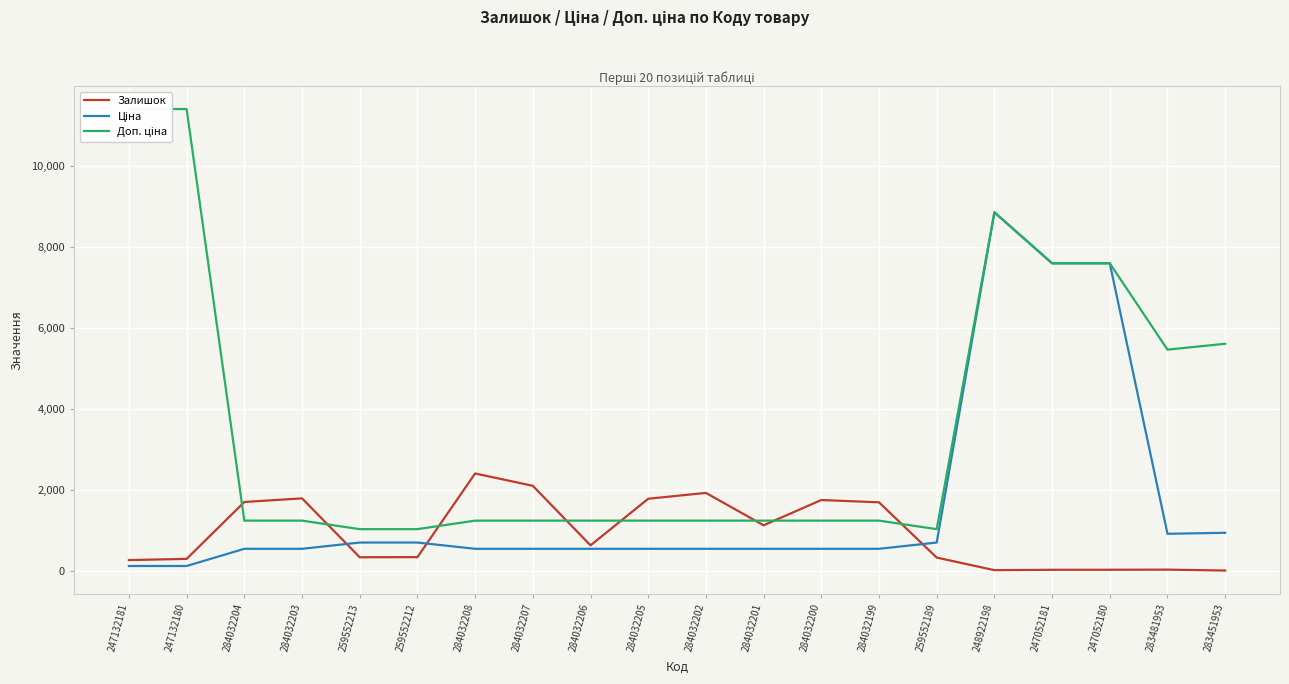

Which category has the lowest value in the Доп. ціна series?

259552213